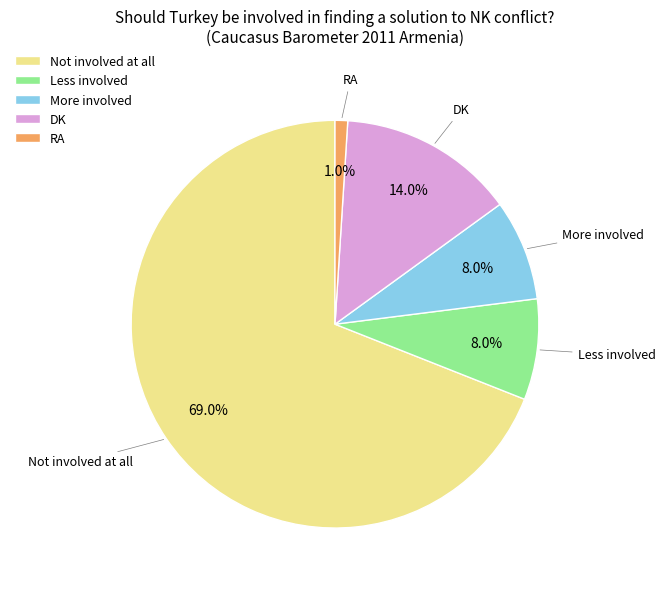

Combined, what portion of the pie is DK and Not involved at all?

83.0%